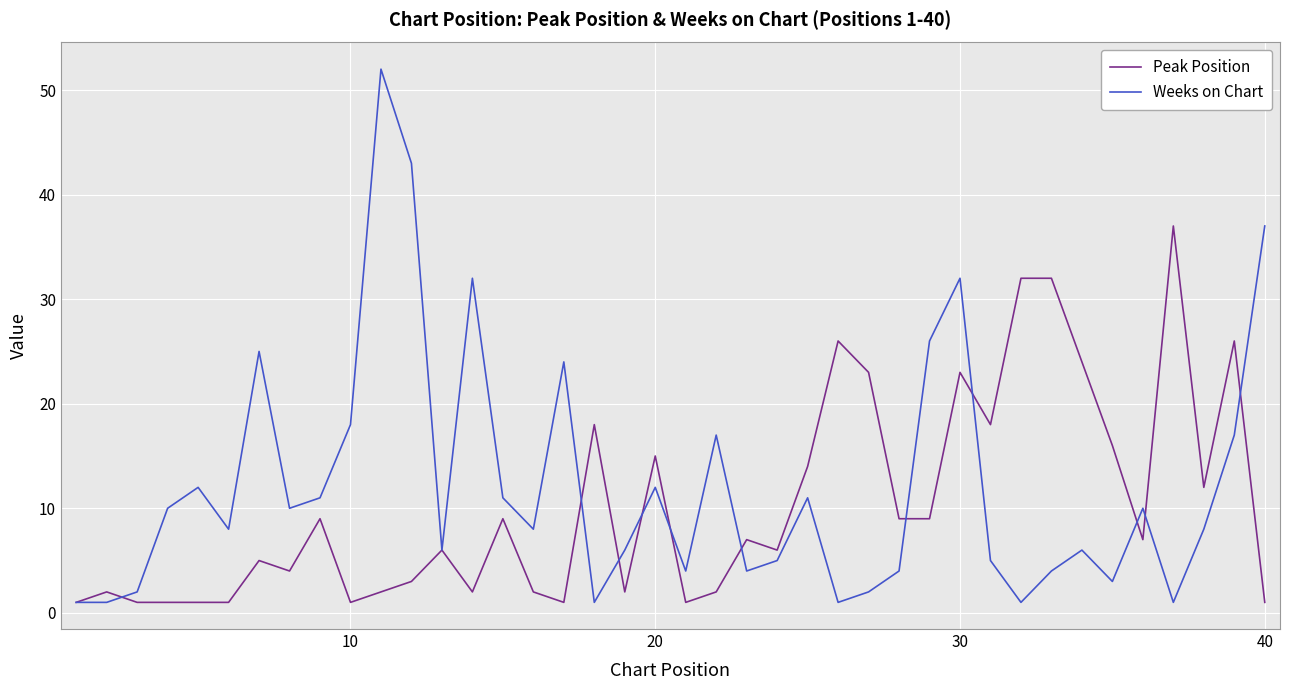

What is the maximum value shown in the chart?

52